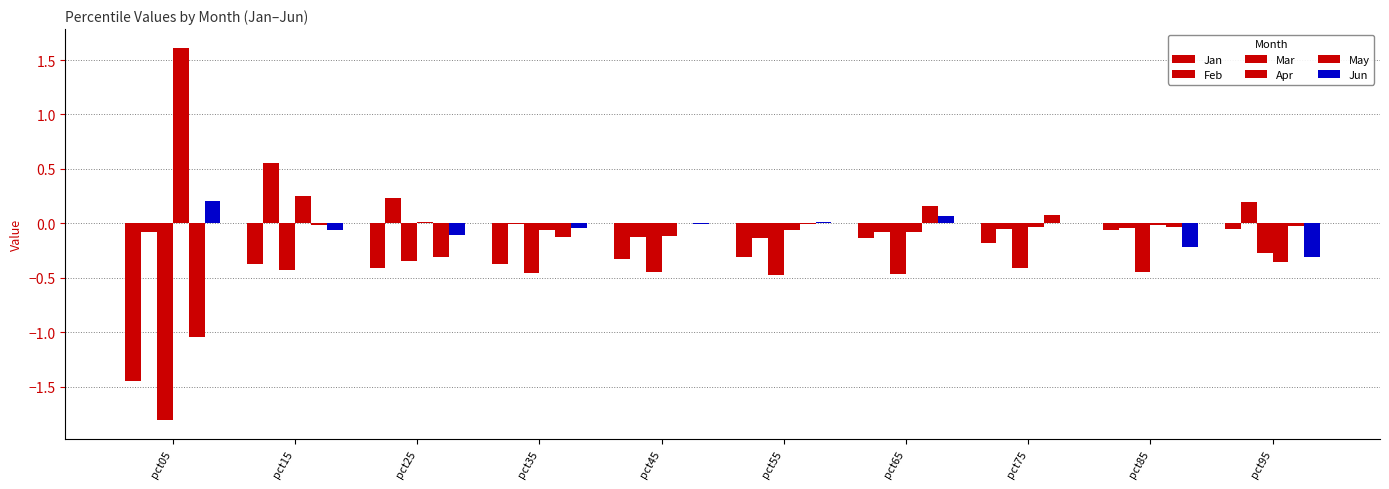

Count the number of categories in the chart.

10